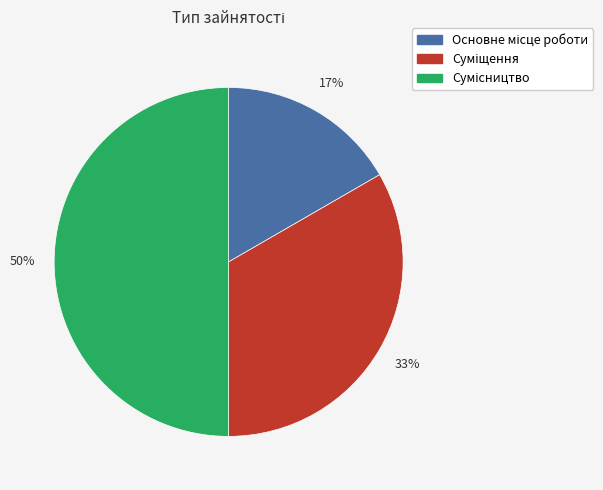

To the nearest percent, what is the difference between the largest and smallest slice percentages?

33%